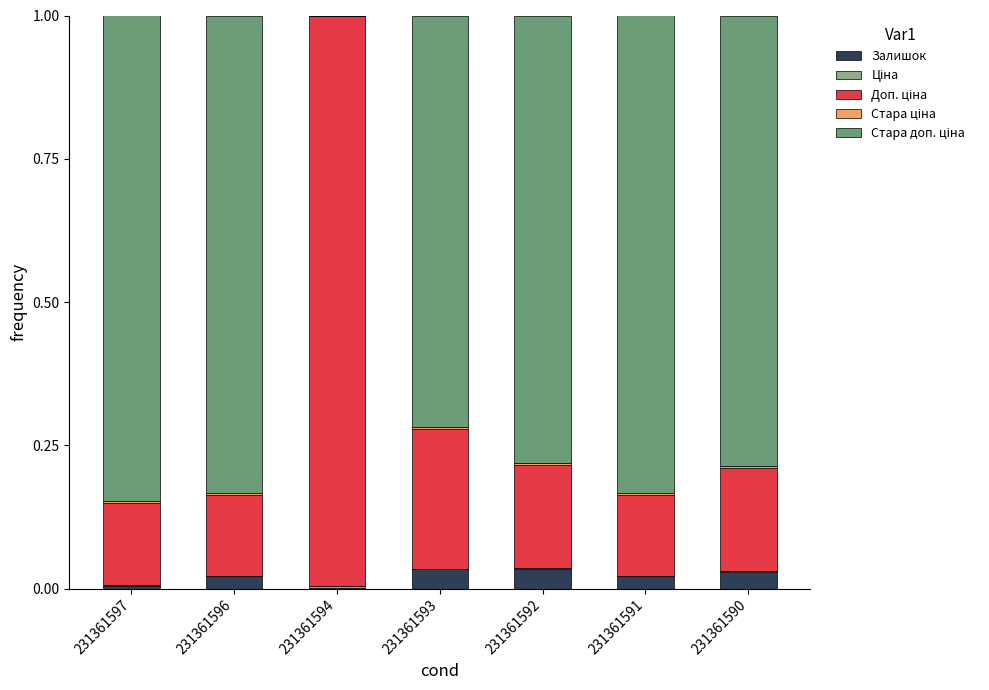

How many series are shown in this chart?

5